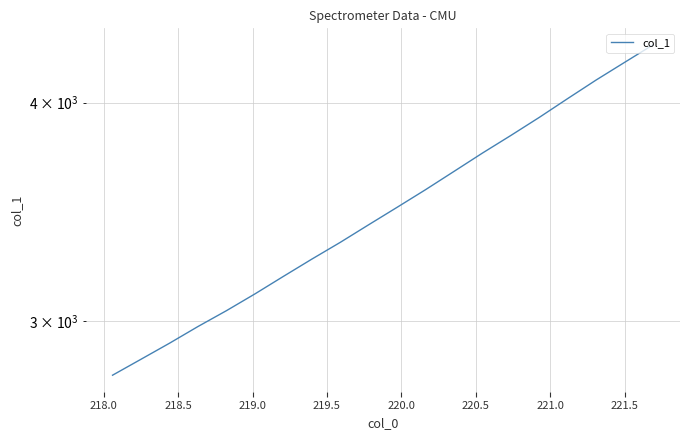

True or false: the data shows 1030.7 at 222.0.

False